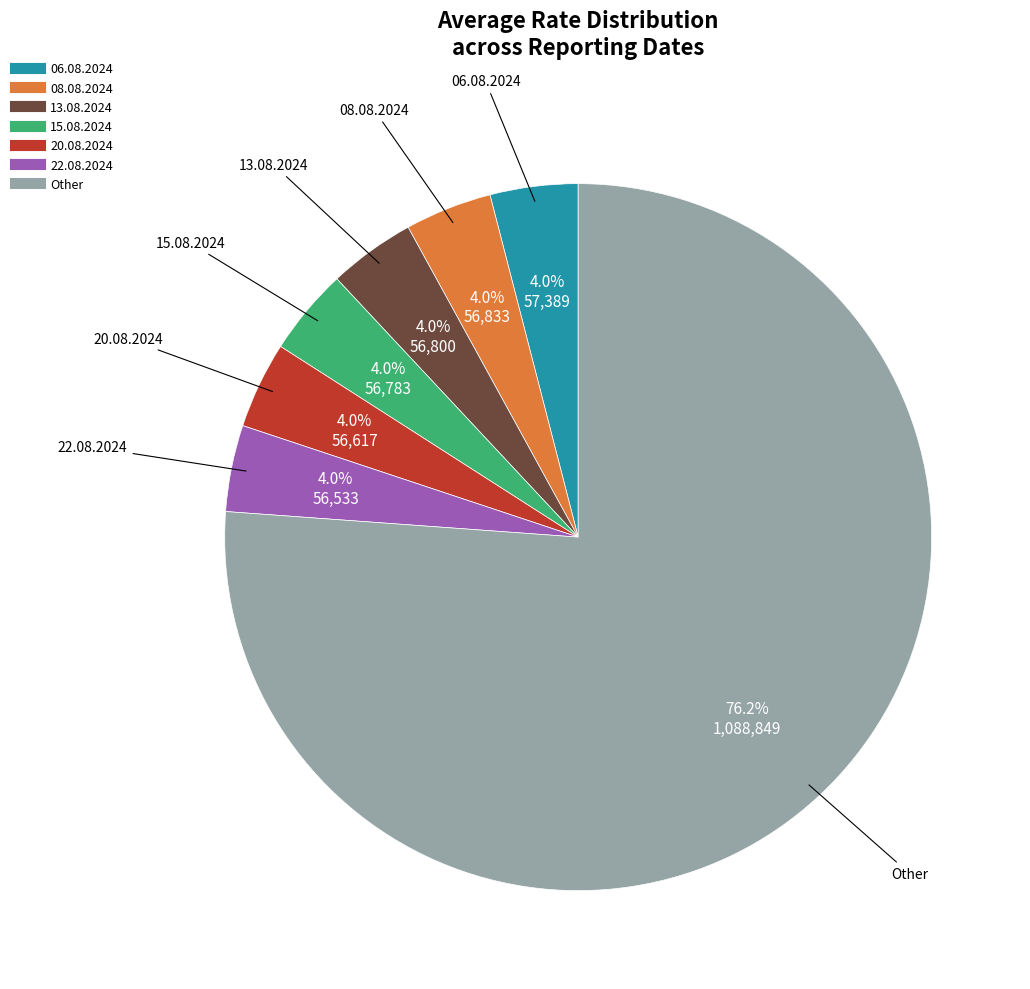

Does any single category account for the majority?

Yes